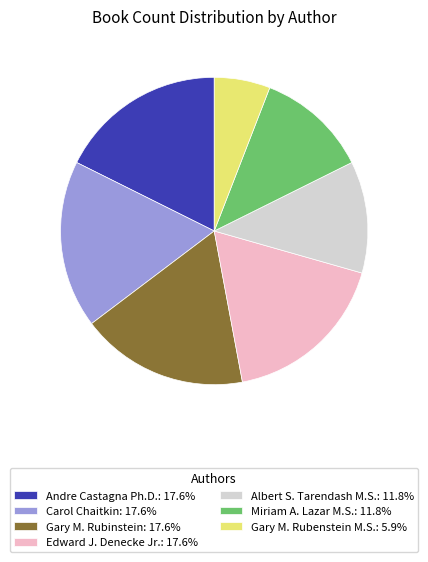

What is the smallest slice in the pie chart?

Gary M. Rubenstein M.S.